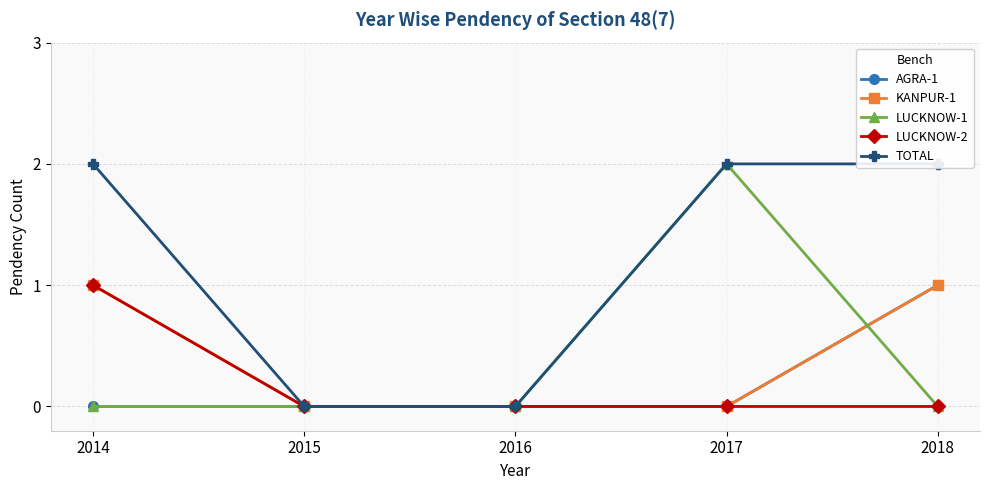

The LUCKNOW-1 series shows 1 at 2018. True or false?

False